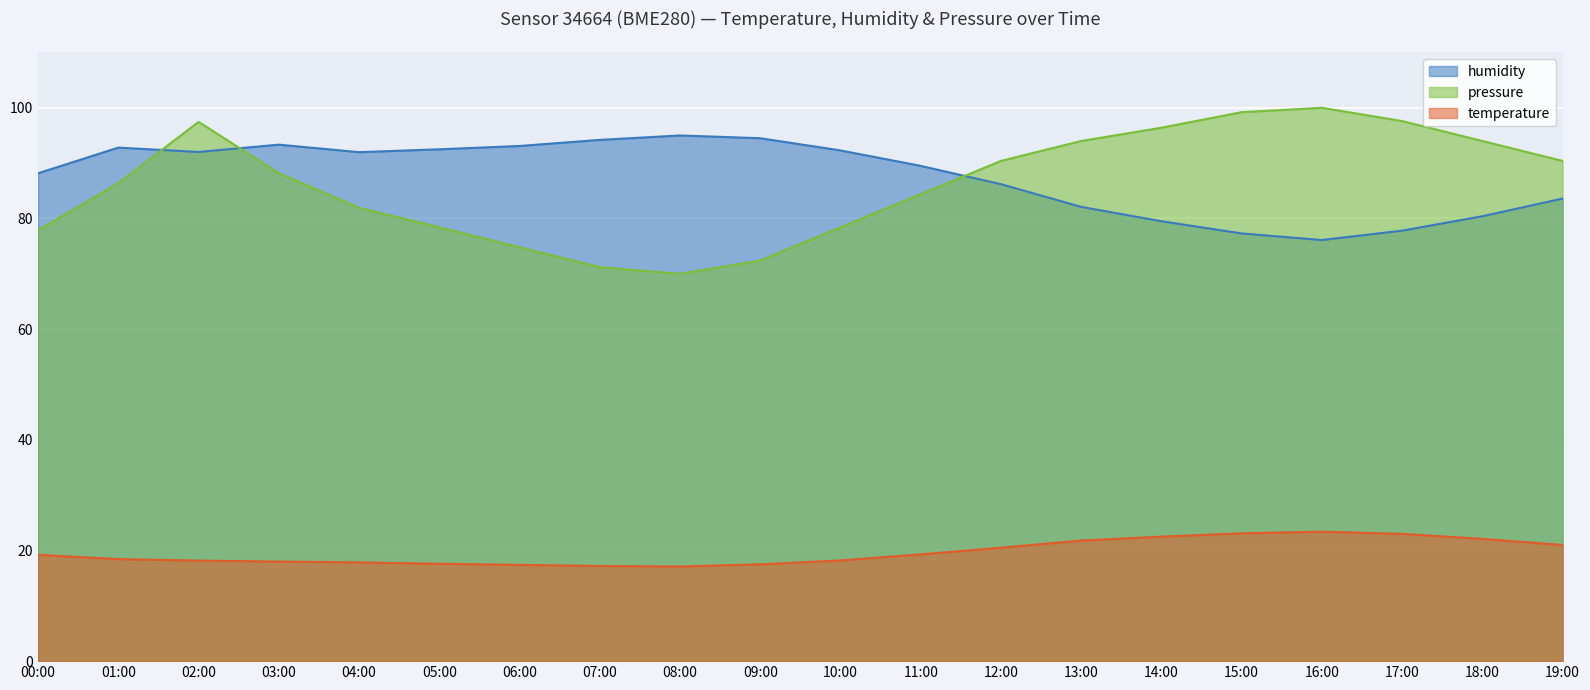

At which label is pressure_scaled closest to 85?

11:00